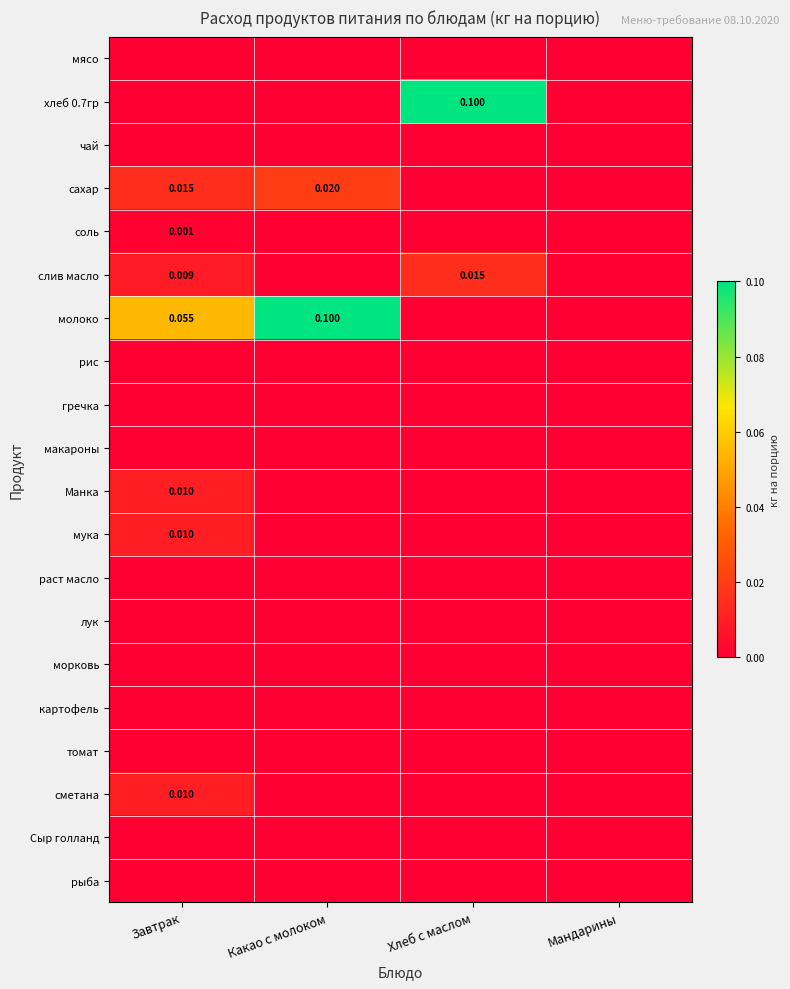

The лук series shows 0.0 at Завтрак. True or false?

True